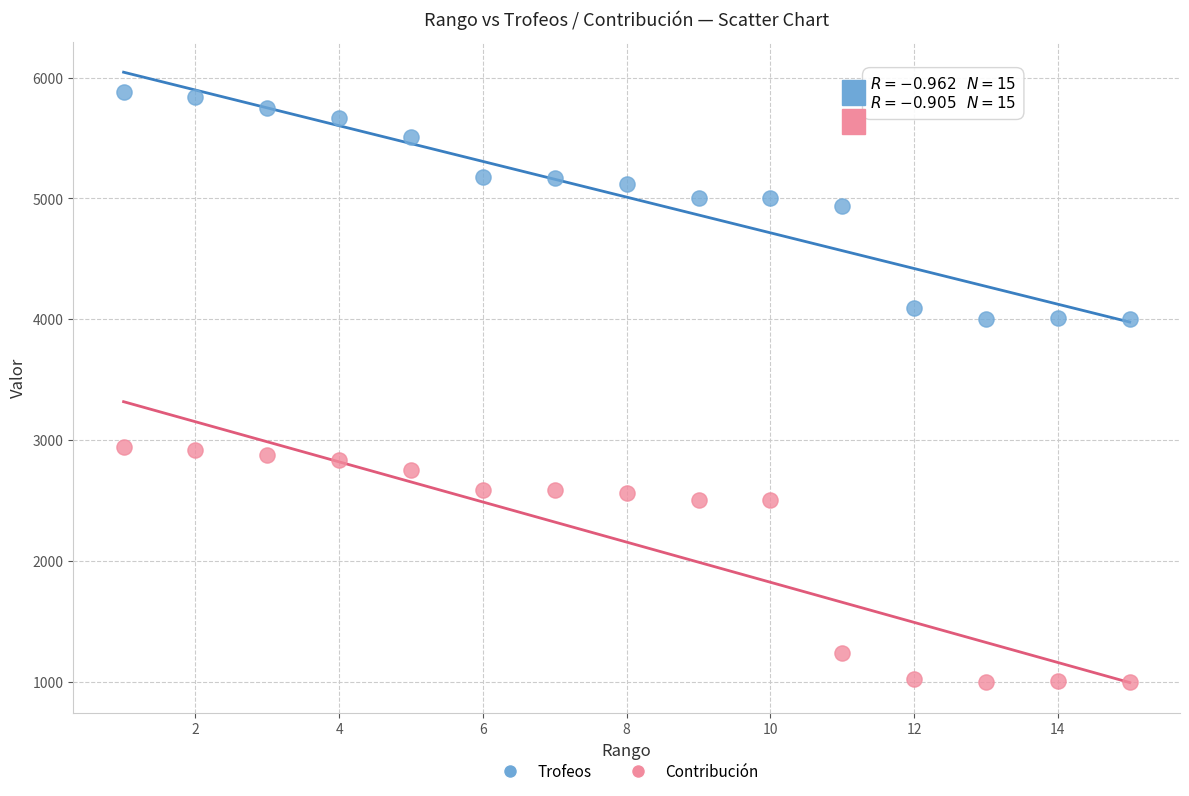

Which series reaches the maximum Y coordinate?

Trofeos